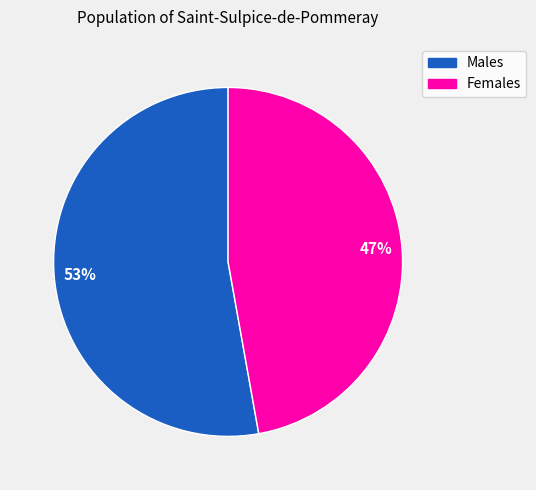

Is there a majority slice in this chart?

Yes